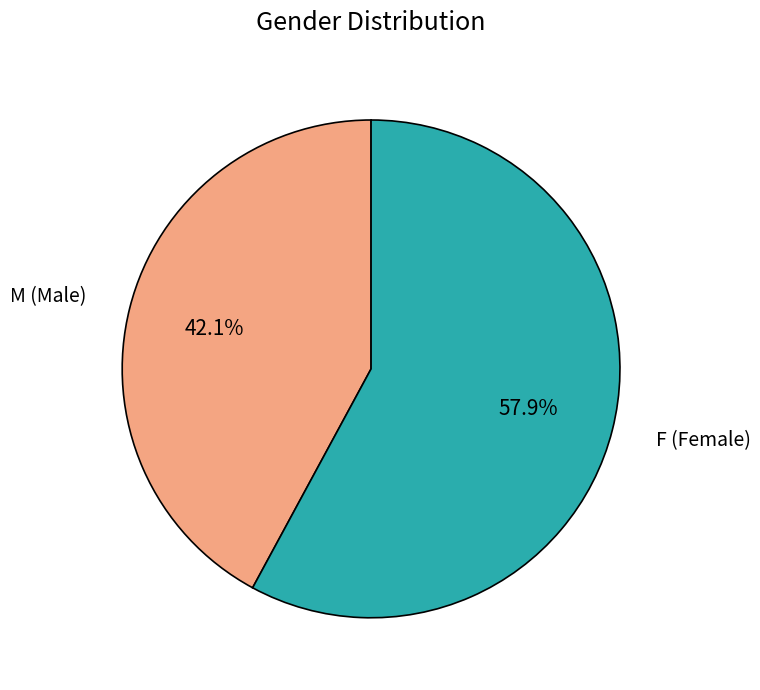

Is the sum of M (Male) and F (Female) greater than half?

Yes